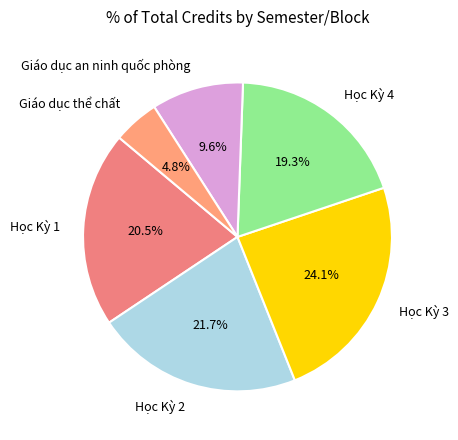

Count the number of slices in the pie.

6